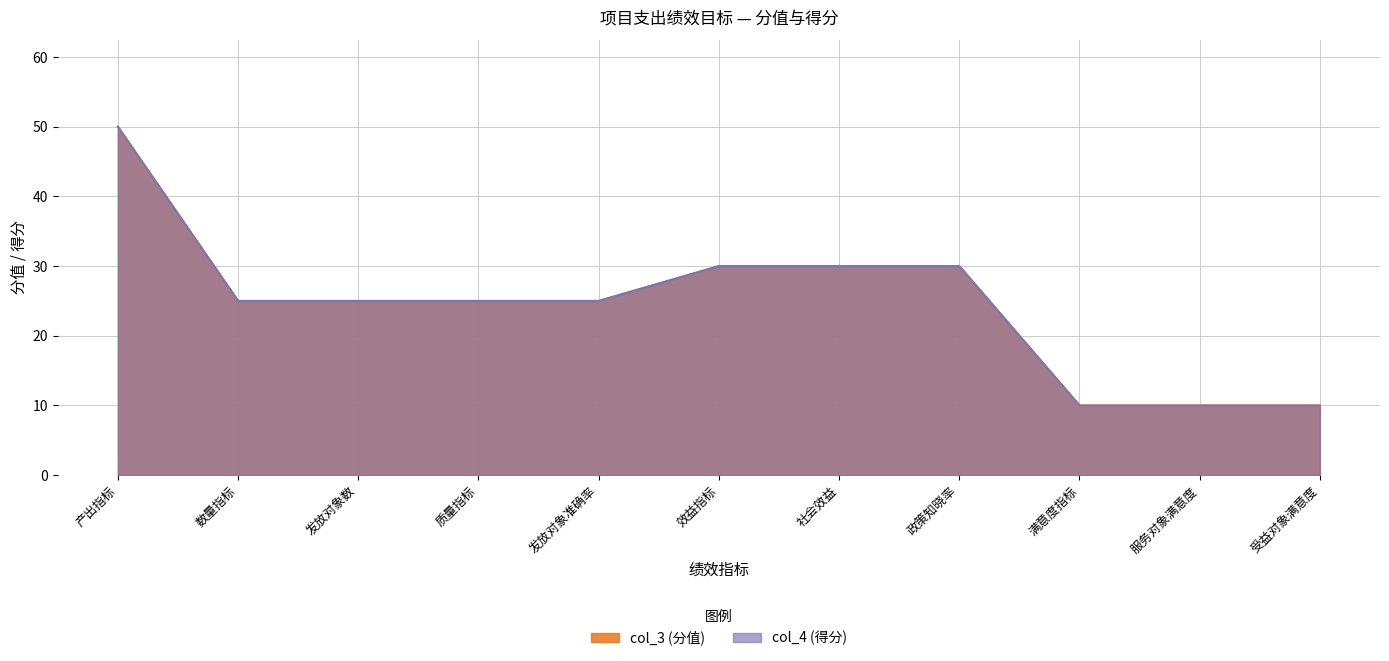

Reading left to right, what are all the values shown in this chart?

50	25	25	25	25	30	30	30	10	10	10